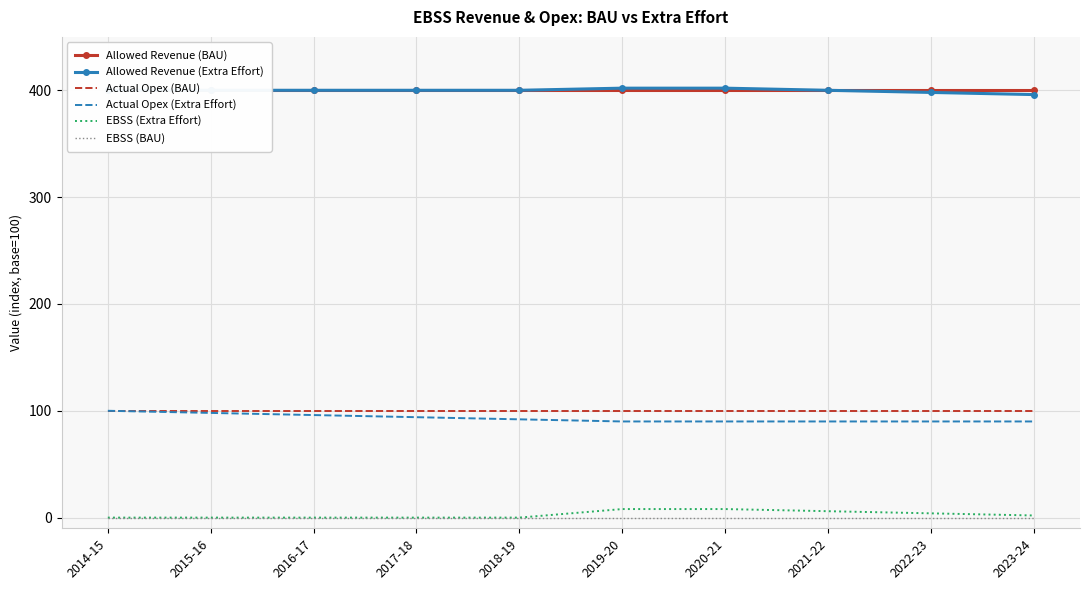

Which series has the widest spread of values?

Actual Opex (Extra Effort)